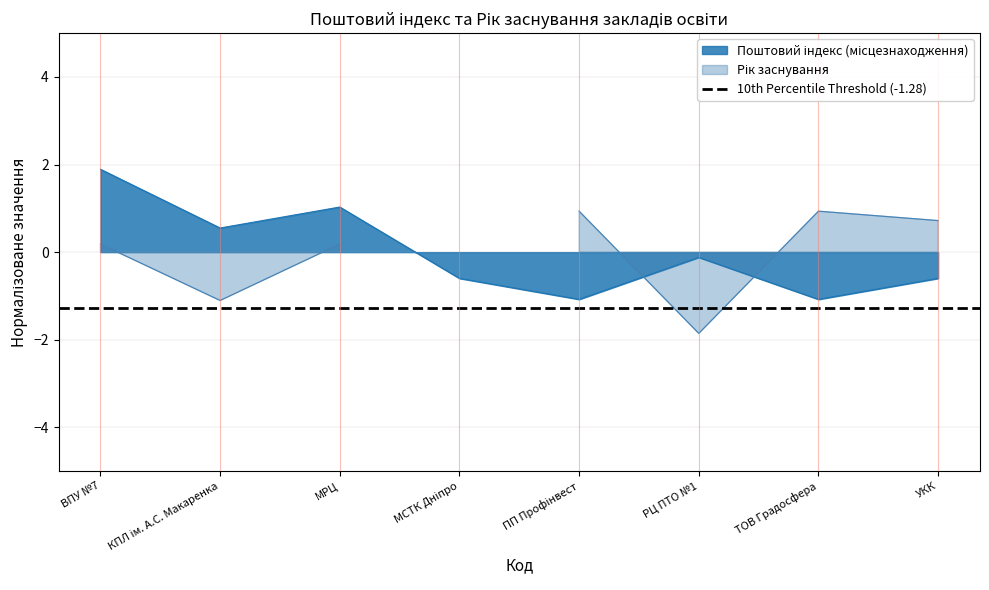

What is the greatest value displayed?

1.9